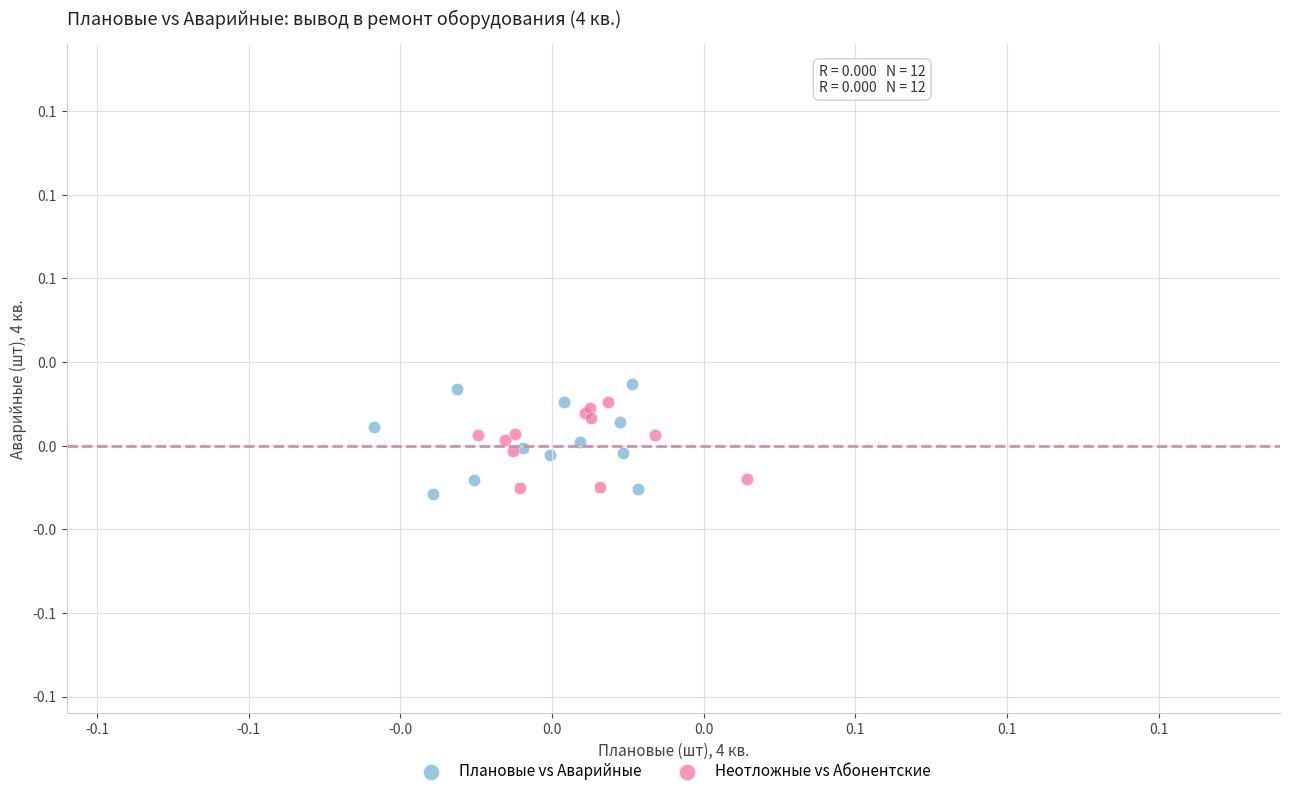

What are all the series names shown in the legend?

Плановые vs Аварийные, Неотложные vs Абонентские